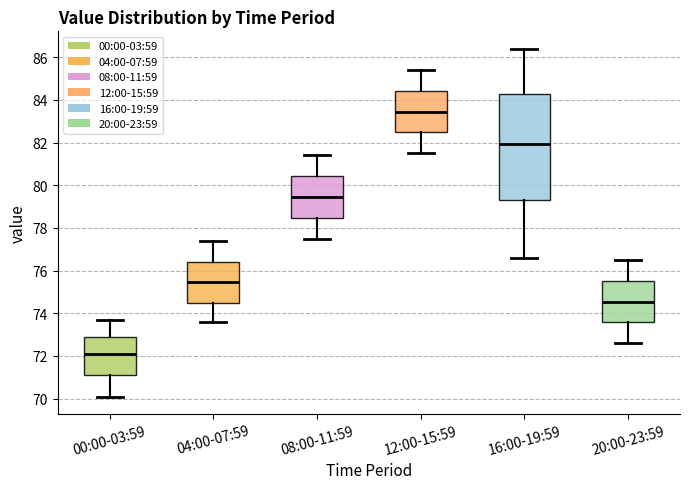

Where does the lower whisker of the box for 12:00-15:59 end on the y-axis? The values are not printed on the chart, so give them approximately, as read against the axis.

81.6